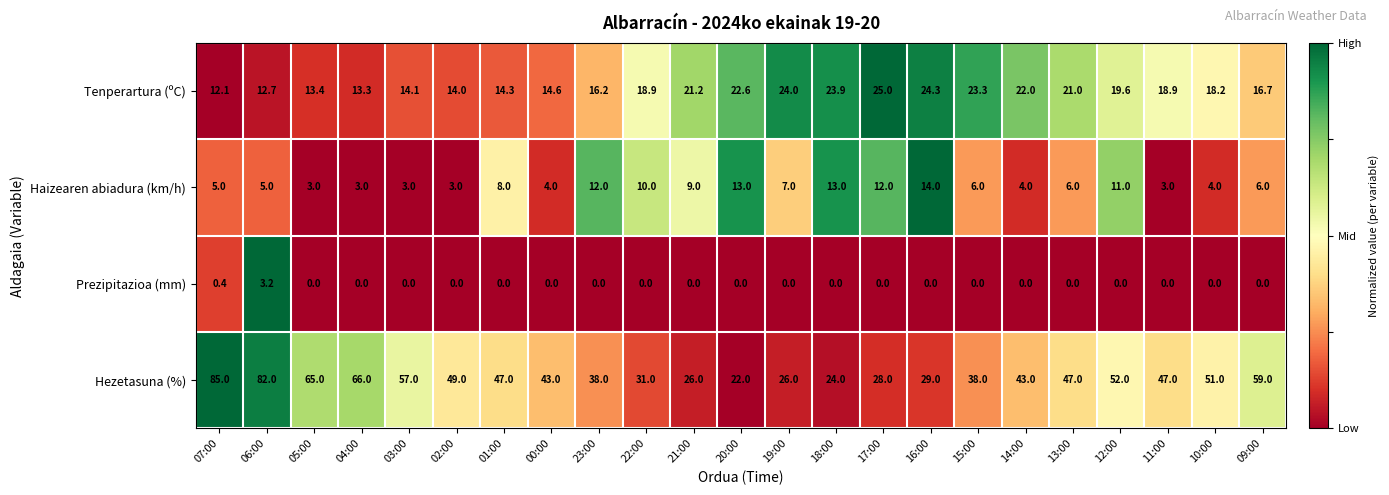

Count the number of data series in this chart.

4